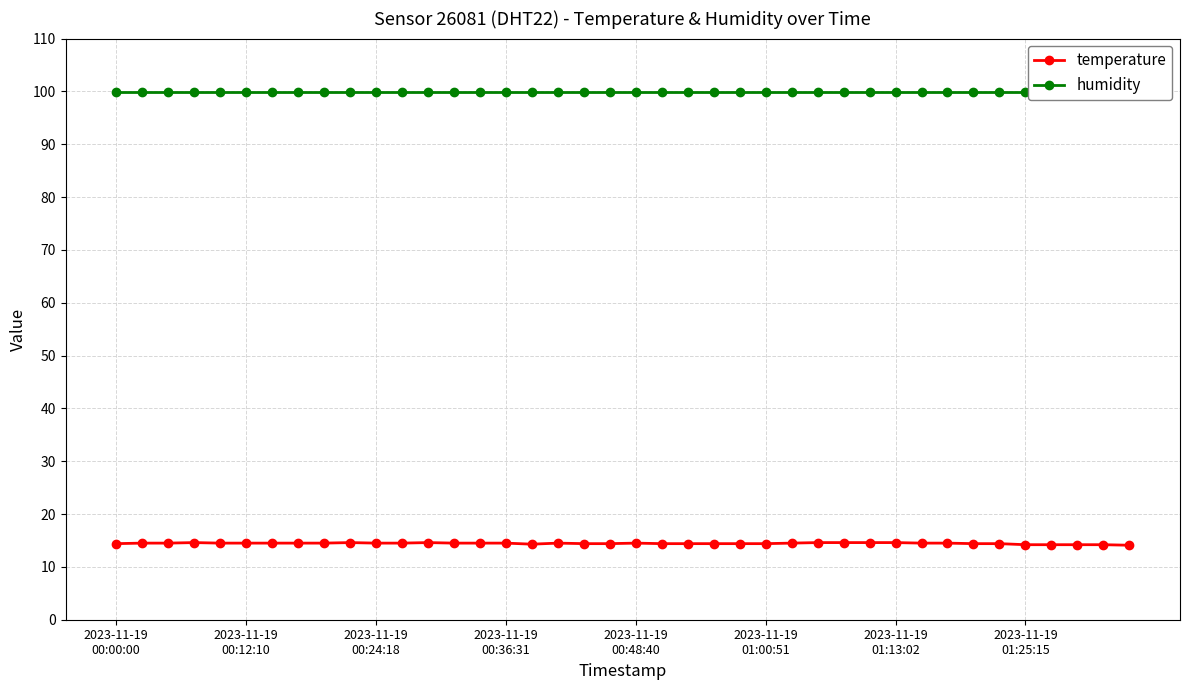

Reading left to right, transcribe all the data shown in this chart.

temperature: 14.4	14.5	14.5	14.6	14.5	14.5	14.5	14.5	14.5	14.6	14.5	14.5	14.6	14.5	14.5	14.5	14.3	14.5	14.4	14.4	14.5	14.4	14.4	14.4	14.4	14.4	14.5	14.6	14.6	14.6	14.6	14.5	14.5	14.4	14.4	14.2	14.2	14.2	14.2	14.1
humidity: 99.9	99.9	99.9	99.9	99.9	99.9	99.9	99.9	99.9	99.9	99.9	99.9	99.9	99.9	99.9	99.9	99.9	99.9	99.9	99.9	99.9	99.9	99.9	99.9	99.9	99.9	99.9	99.9	99.9	99.9	99.9	99.9	99.9	99.9	99.9	99.9	99.9	99.9	99.9	99.9